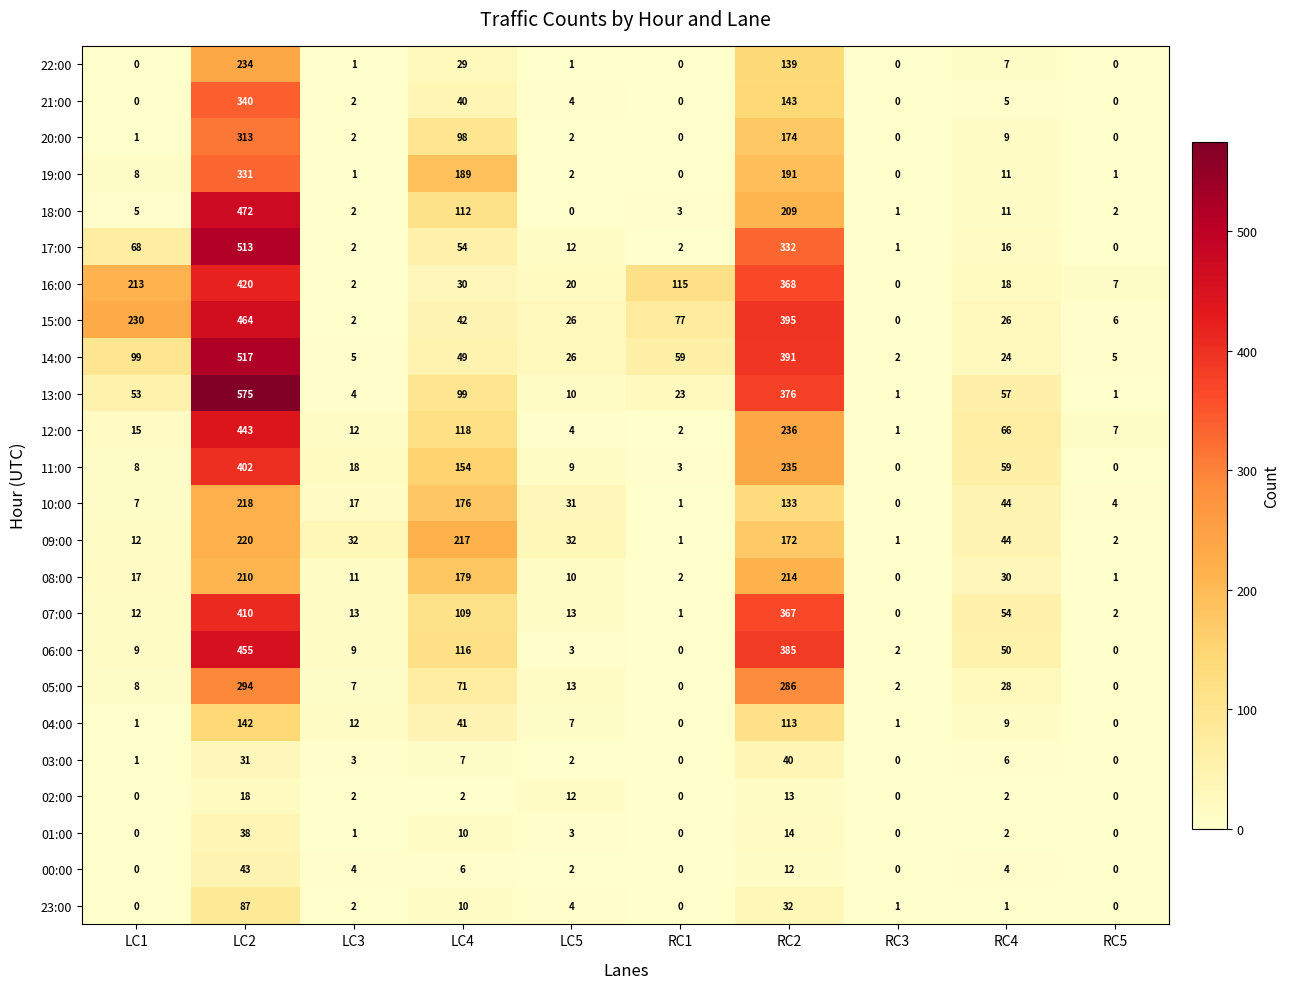

Which series has the largest range (max minus min)?

13:00